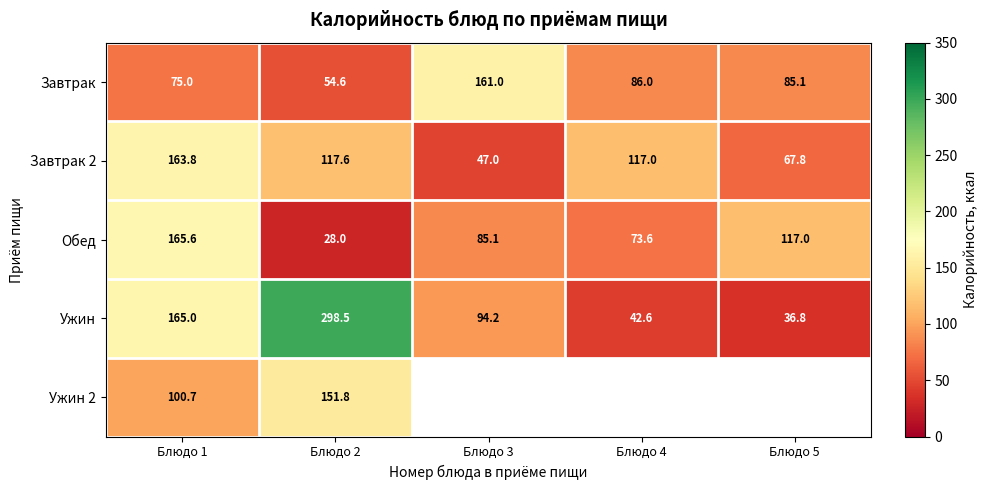

What is the maximum value for Ужин?

298.5